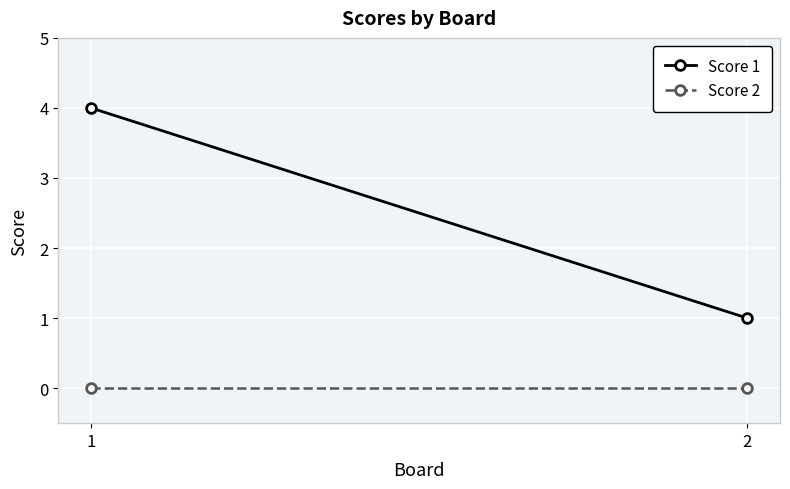

Which series has the largest total across all categories?

Score 1